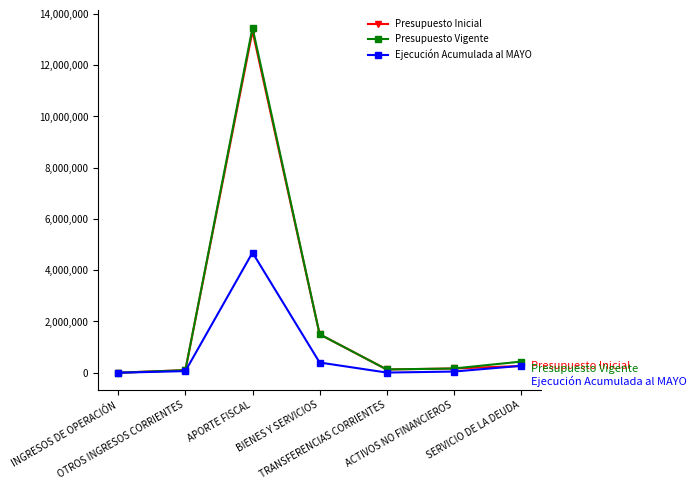

True or false: Presupuesto Inicial has a value of 166023 at ACTIVOS NO FINANCIEROS.

True